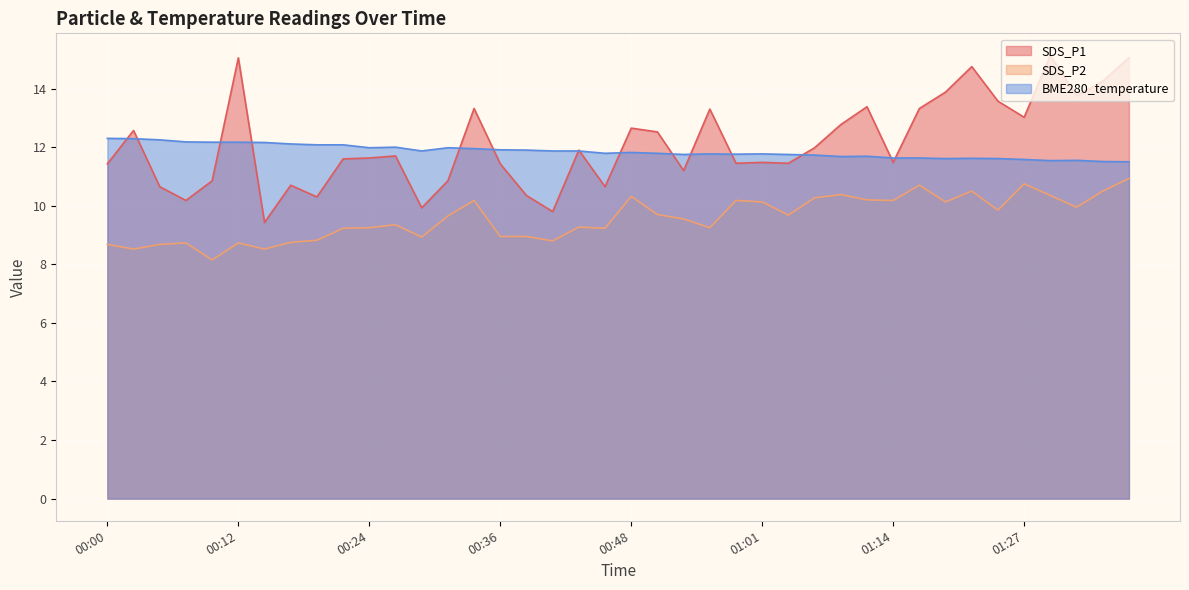

What value does the BME280_temperature series have at 00:27?

12.0